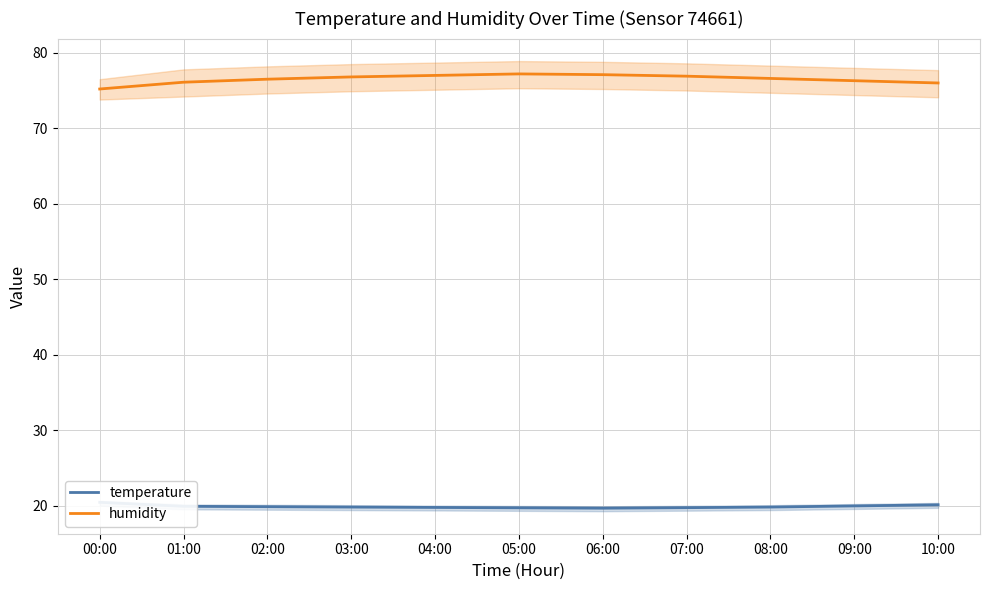

Which label corresponds to the smallest value in the chart?

06:00